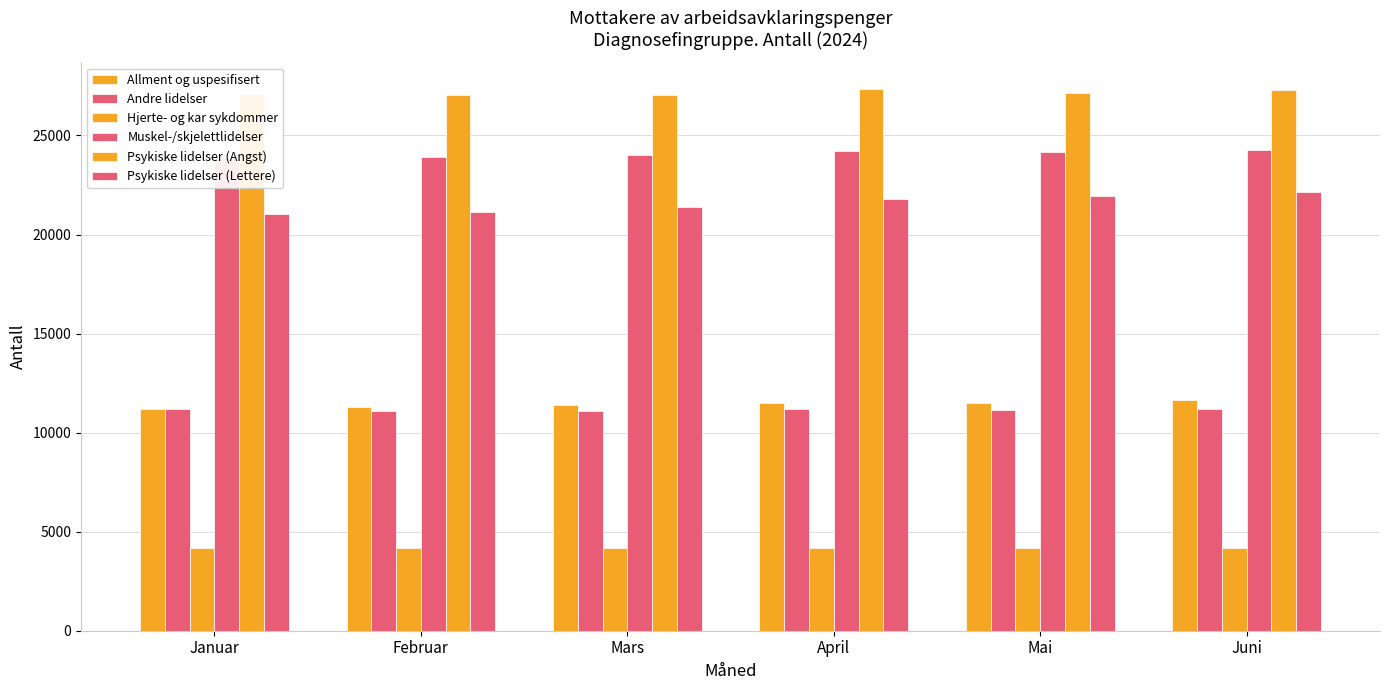

True or false: Andre lidelser has a value of 11103 at Februar.

True